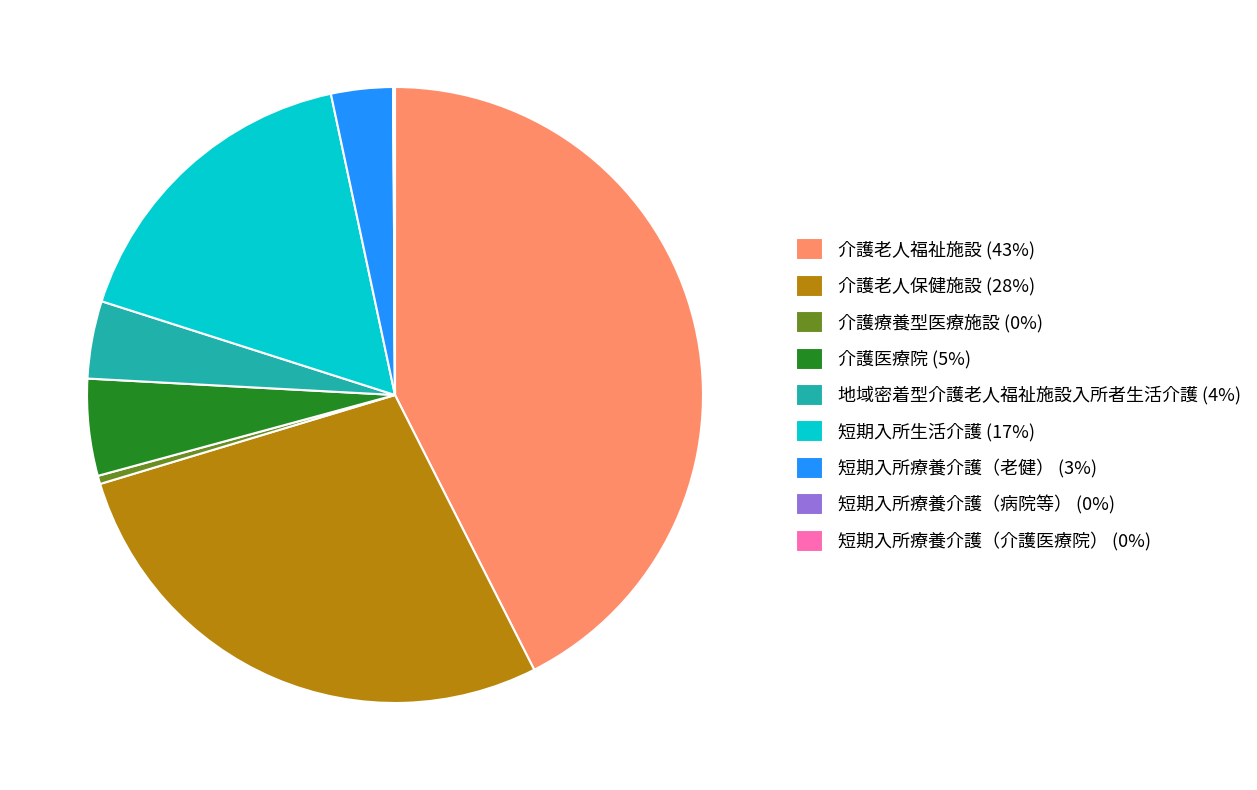

The 介護老人保健施設 (28%) slice represents 28% of the pie. True or false?

True